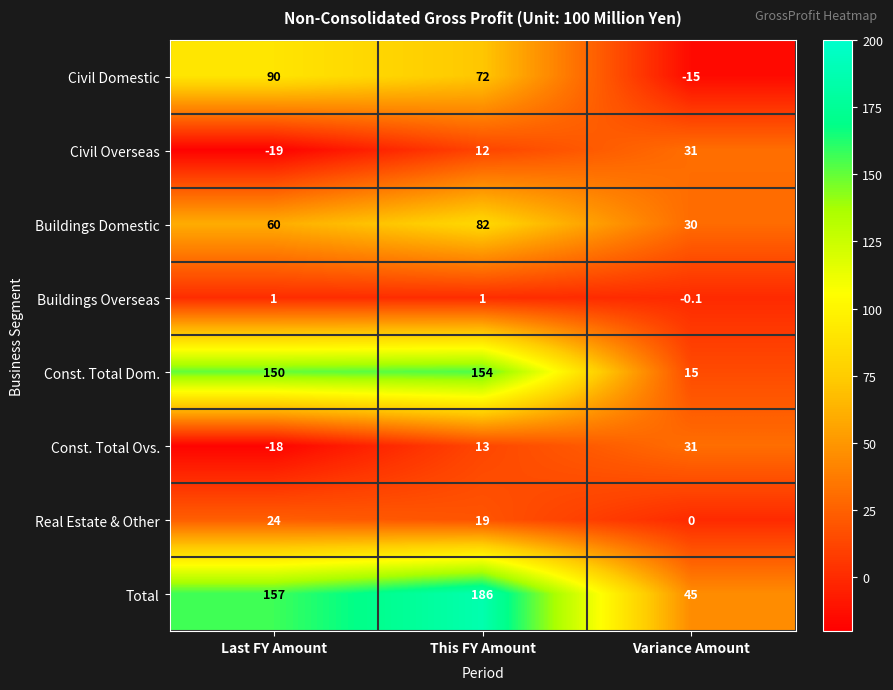

How many values in Buildings Overseas are below zero?

1